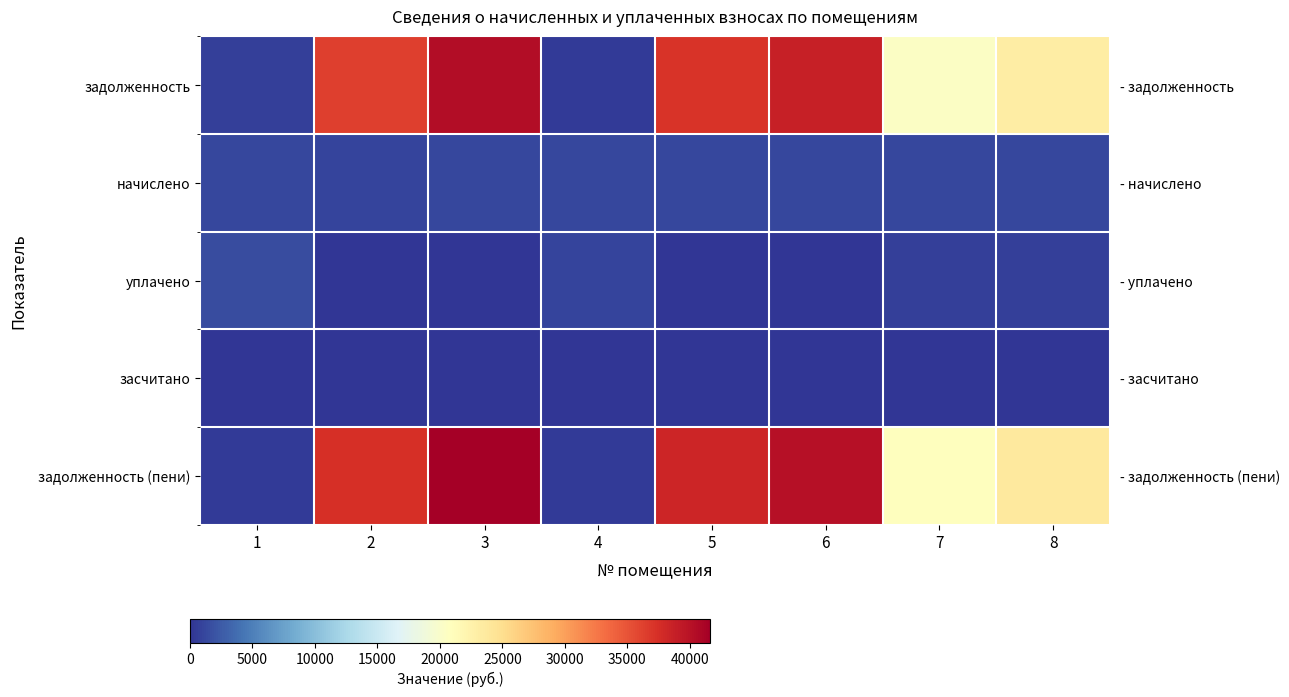

The value of задолженность (пени) at 1 is 275.0. True or false?

False